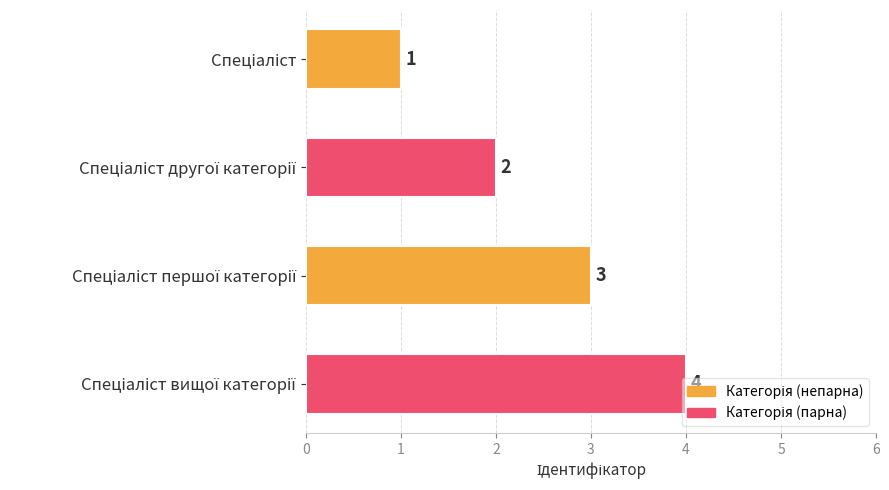

What is the greatest value displayed?

4